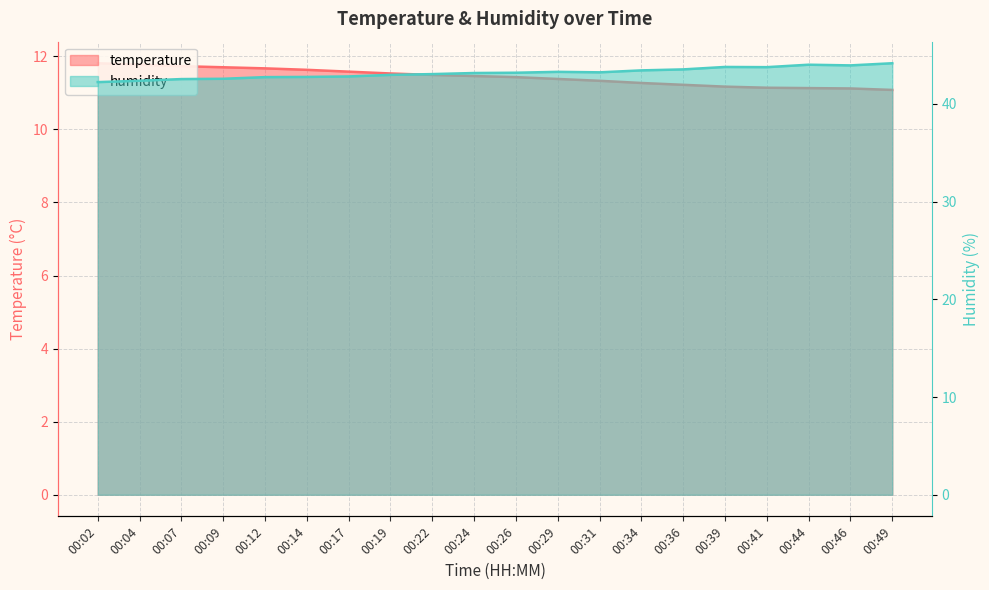

Between 00:41 and 00:24, which is larger?

00:24